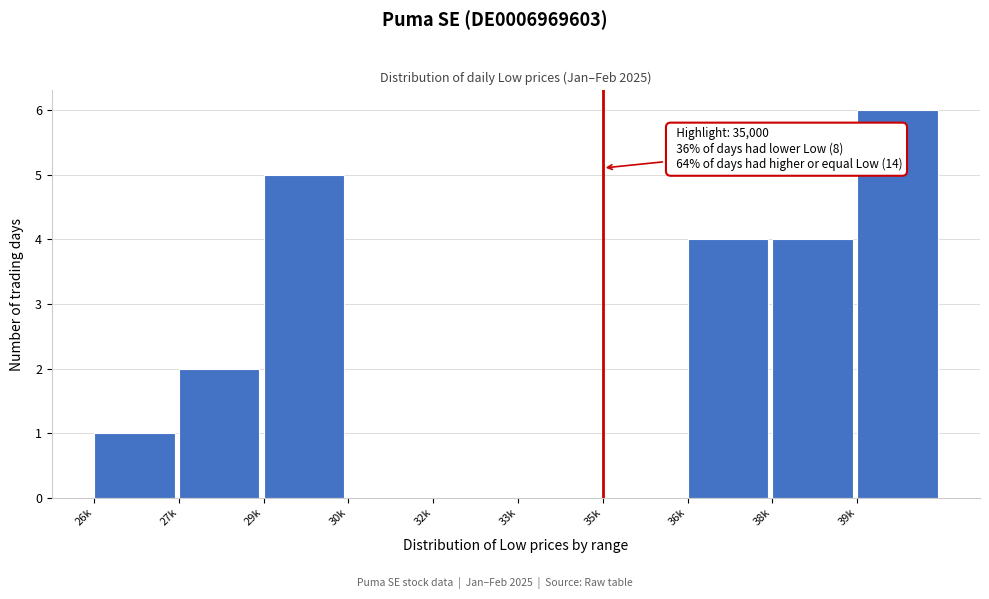

Reading left to right, extract all data points from this chart.

26k=1	27k=2	29k=5	30k=0	32k=0	33k=0	35k=0	36k=4	38k=4	39k=6